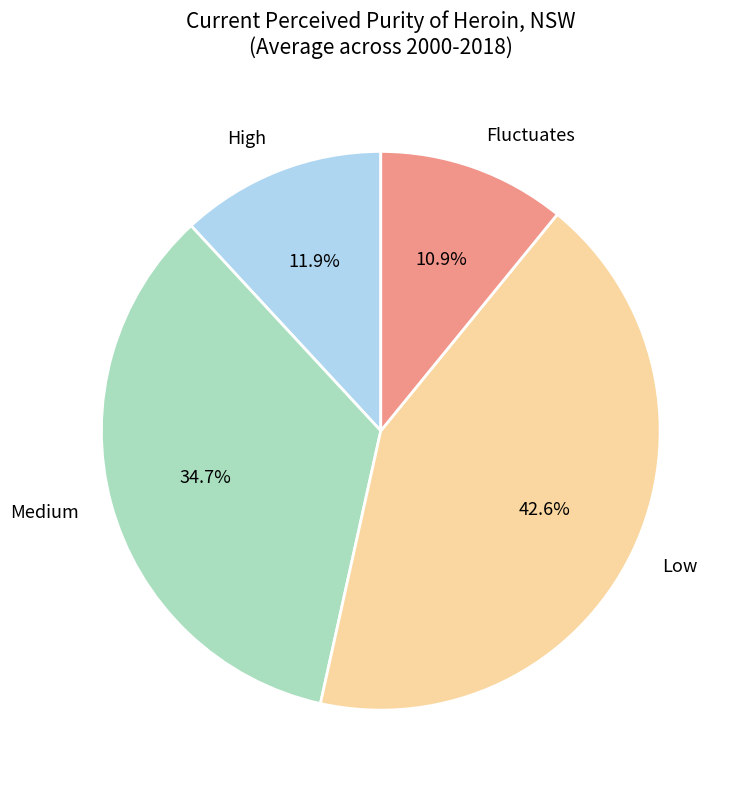

Which slice is the smallest?

Fluctuates